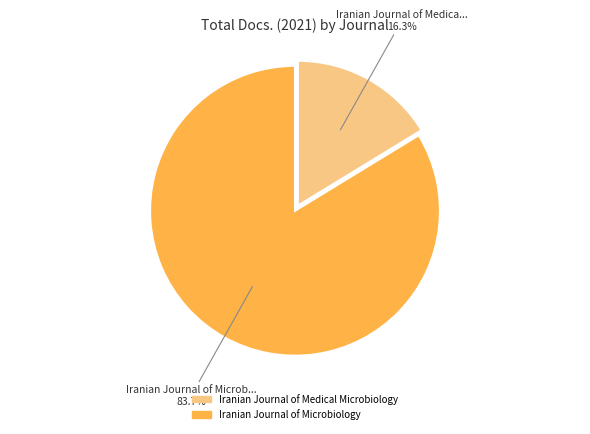

Rank the categories by value from highest to lowest.

Iranian Journal of Microbiology, Iranian Journal of Medical Microbiology